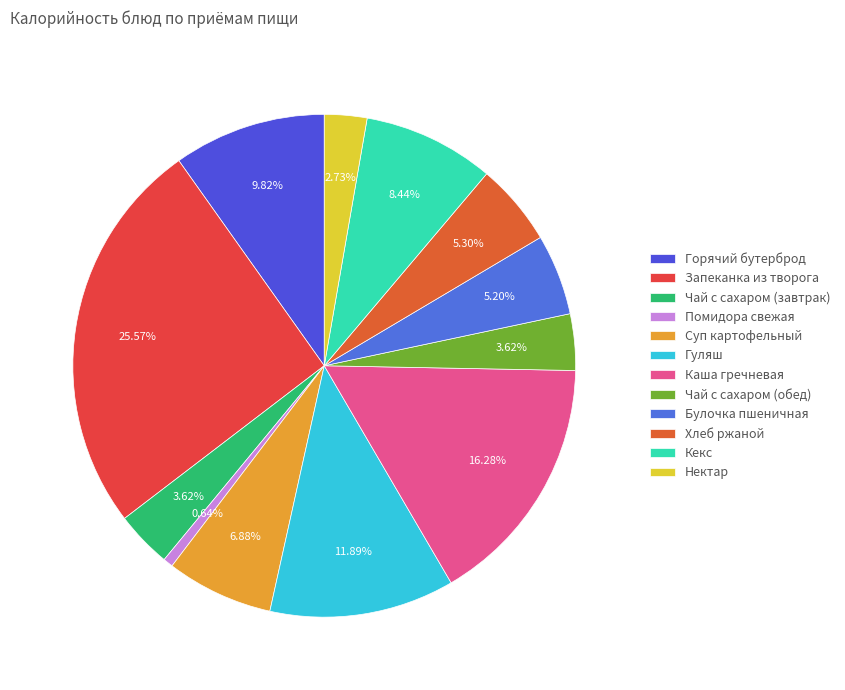

What is the ratio of the value at Каша гречневая to the value at Суп картофельный?

2.4